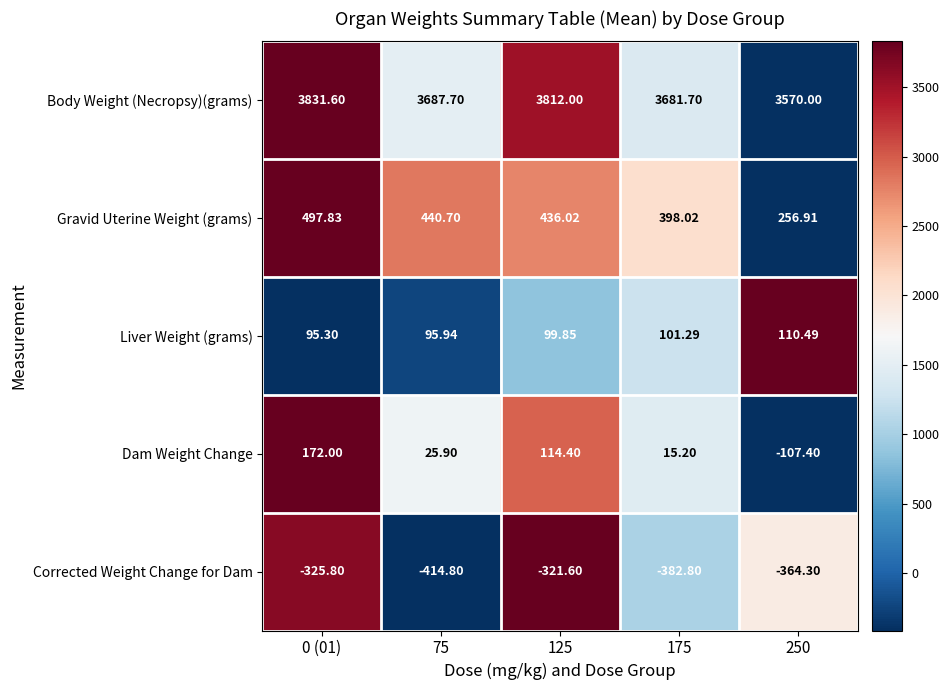

How many distinct data groups are displayed?

5